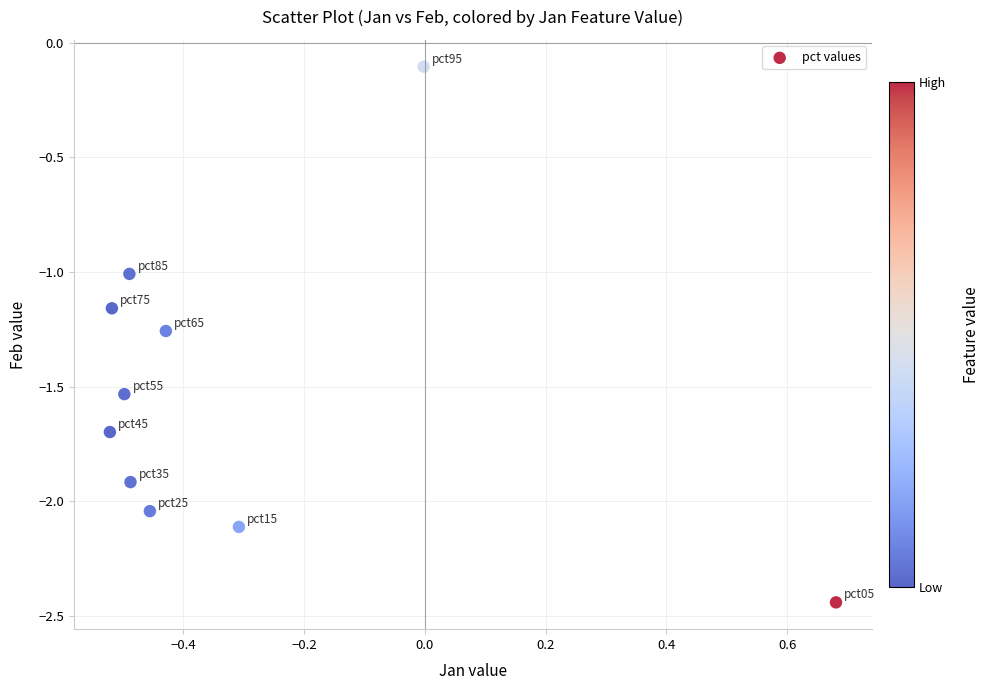

What is the average X value?

-0.3